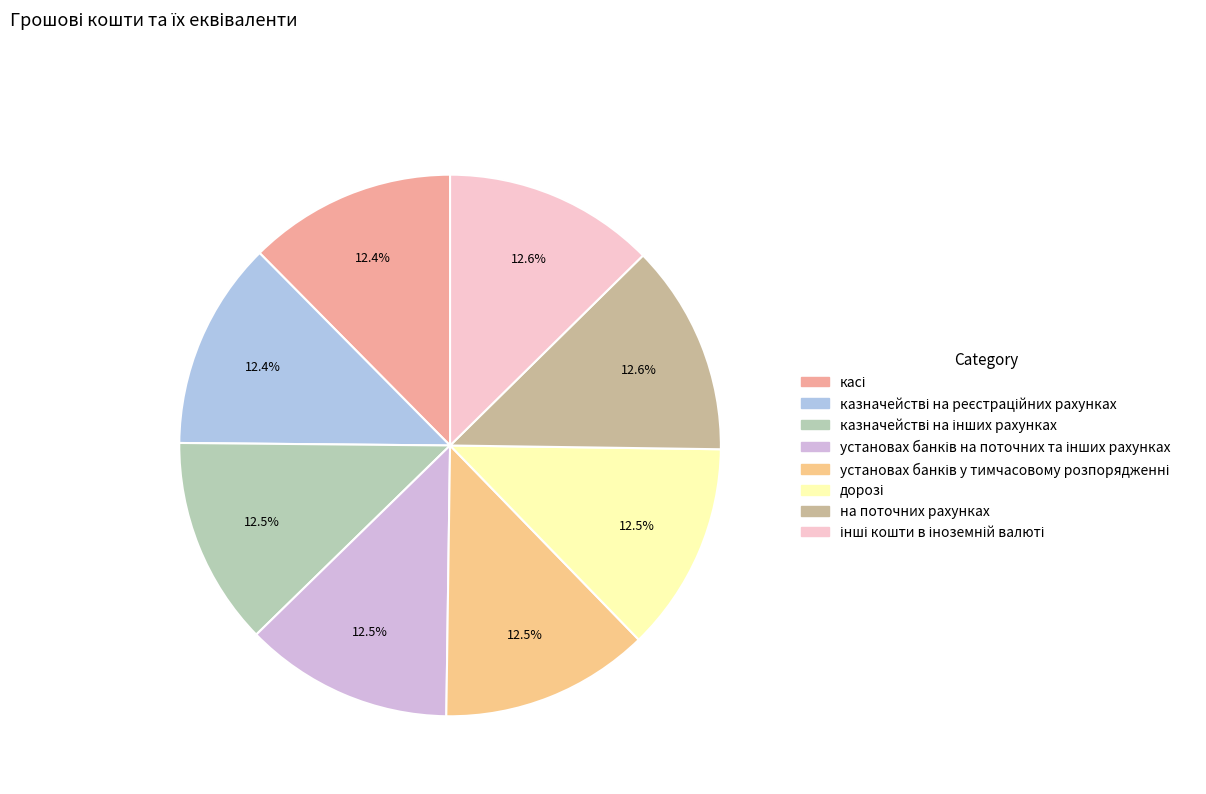

To the nearest percent, what is the average slice percentage?

12%